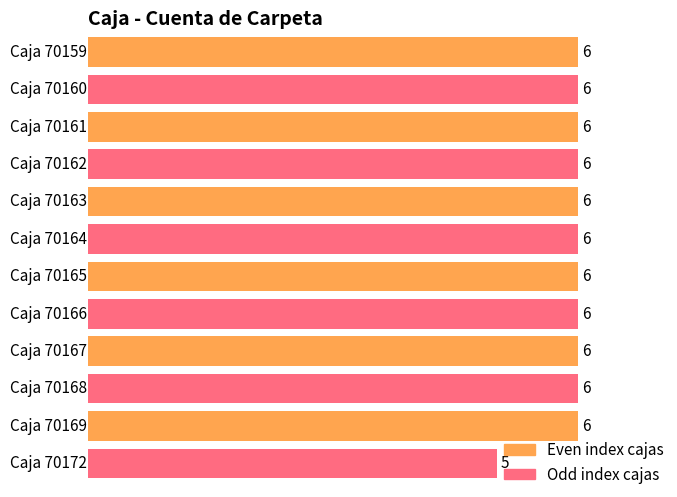

Rank the categories by value from highest to lowest.

70159, 70160, 70161, 70162, 70163, 70164, 70165, 70166, 70167, 70168, 70169, 70172